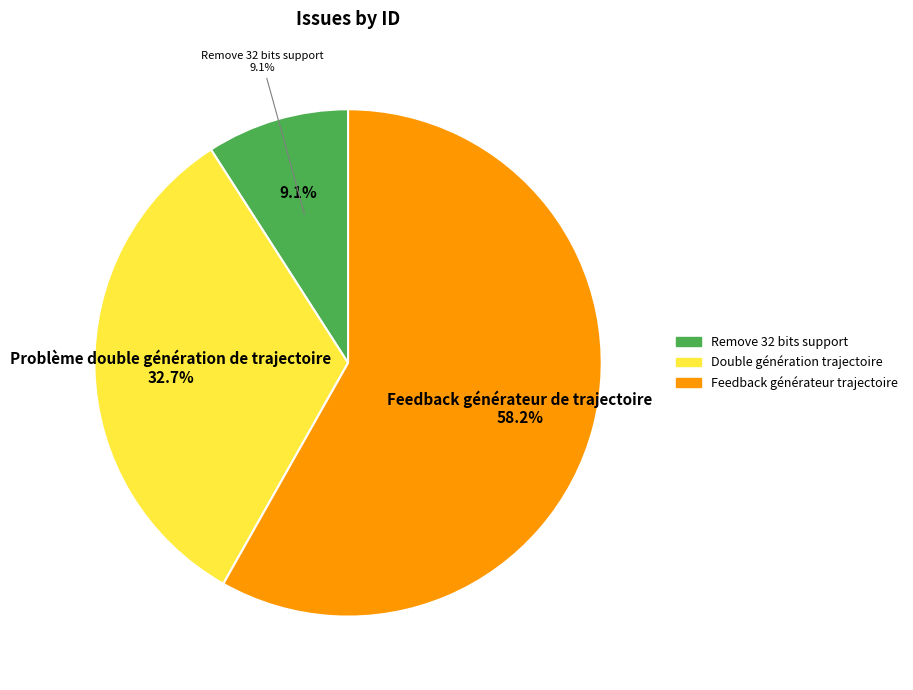

Does any single category account for the majority?

Yes